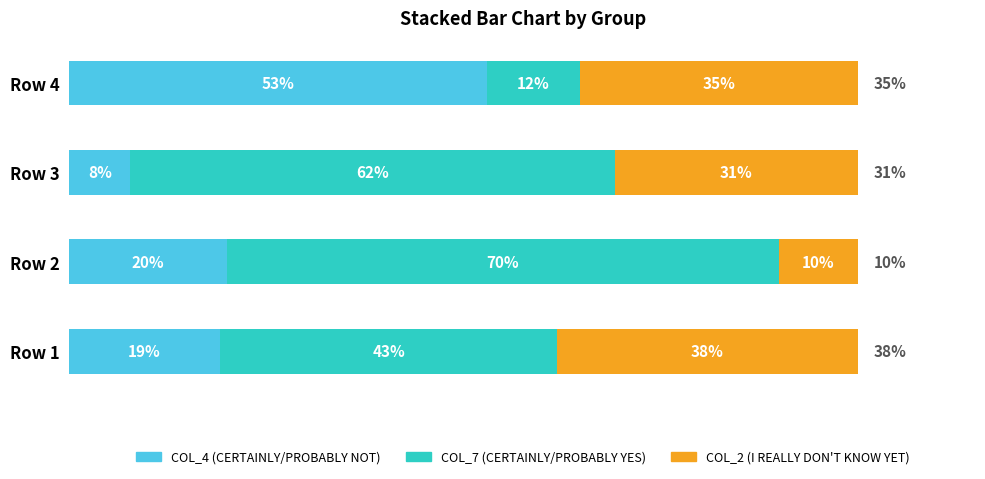

At which label does COL_4 (CERTAINLY/PROBABLY NOT) reach its minimum?

Row 3